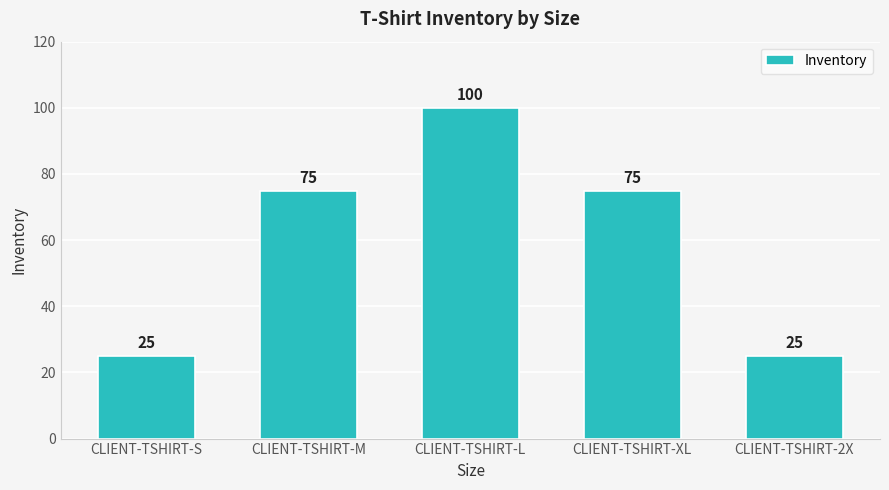

Reading left to right, what are all the values shown in this chart?

25	75	100	75	25